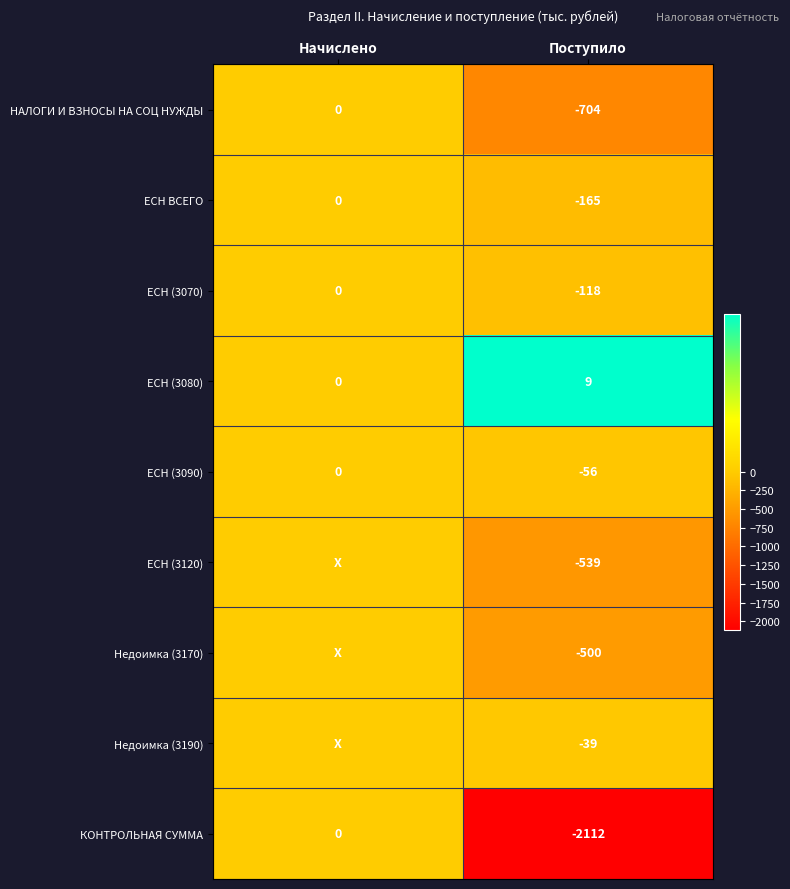

What is the total value across all series at Поступило?

-4224